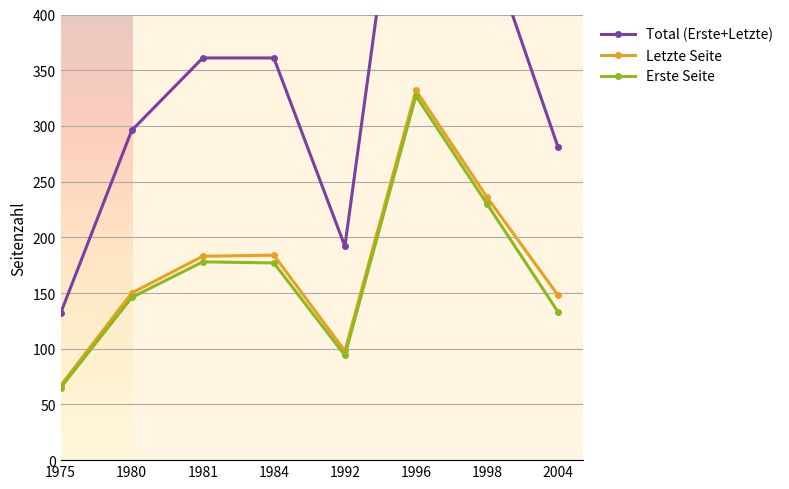

Where is the first local maximum for Erste Seite?

1981